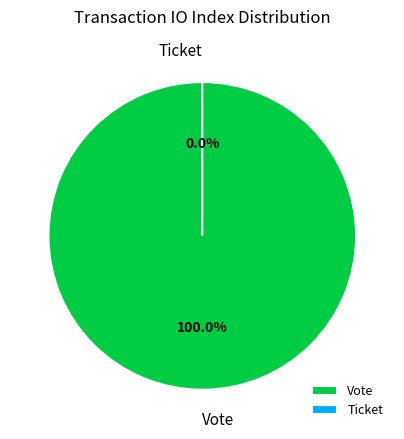

Count the number of slices in the pie.

2